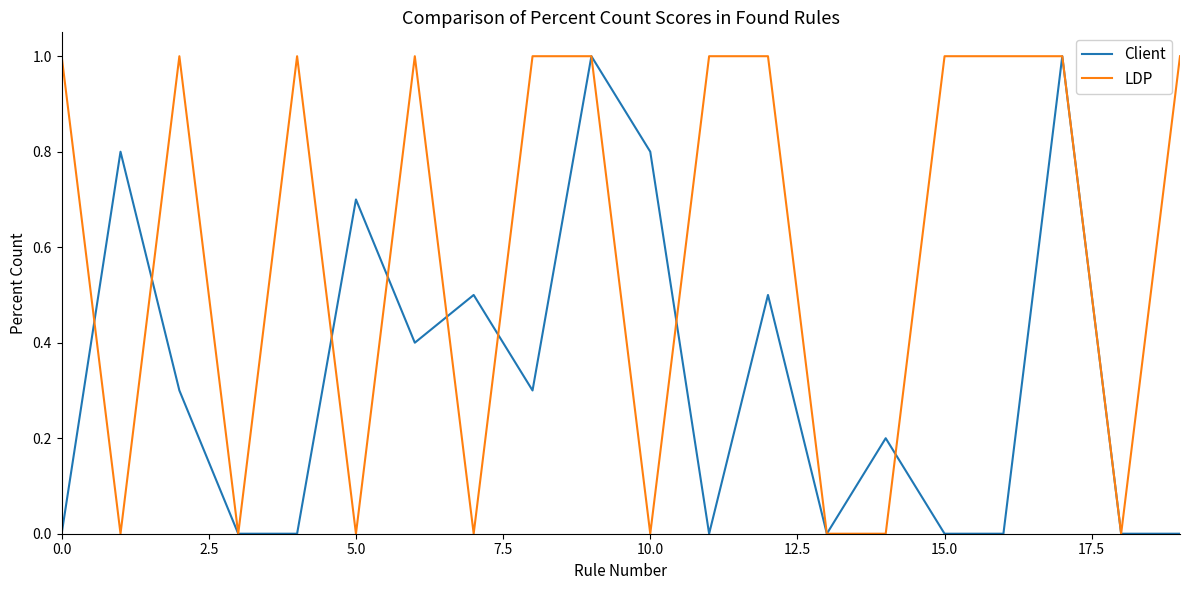

What is the greatest value displayed?

1.0